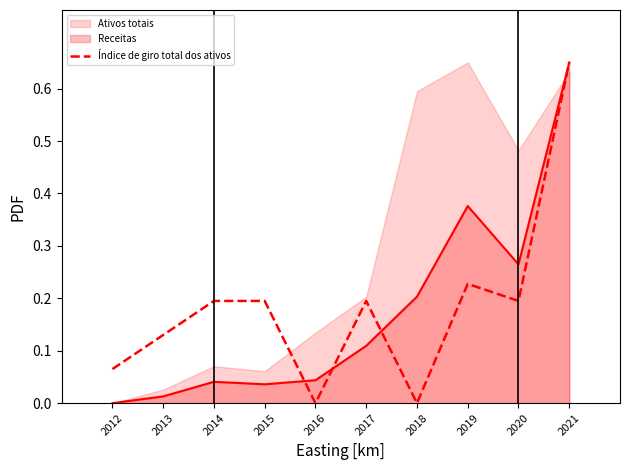

What is the value of the 6th point from the left?

0.2